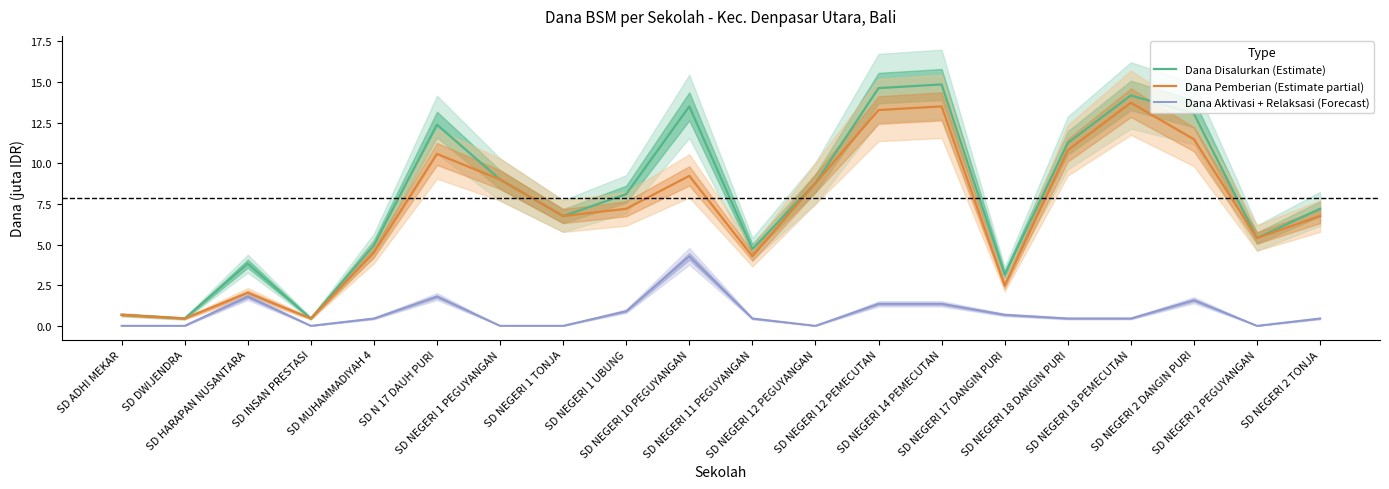

Reading right to left, transcribe all the data shown in this chart.

Dana Disalurkan (Estimate): 7.2	5.4	13.1	14.2	11.2	3.1	14.8	14.6	8.8	4.7	13.5	8.1	6.8	9.0	12.4	5.0	0.5	3.8	0.5	0.7
Dana Pemberian (Estimate partial): 6.8	5.4	11.5	13.7	10.8	2.5	13.5	13.3	8.8	4.3	9.2	7.2	6.8	9.0	10.6	4.5	0.5	2.0	0.5	0.7
Dana Aktivasi + Relaksasi (Forecast): 0.5	0.0	1.6	0.5	0.5	0.7	1.4	1.4	0.0	0.5	4.3	0.9	0.0	0.0	1.8	0.5	0.0	1.8	0.0	0.0